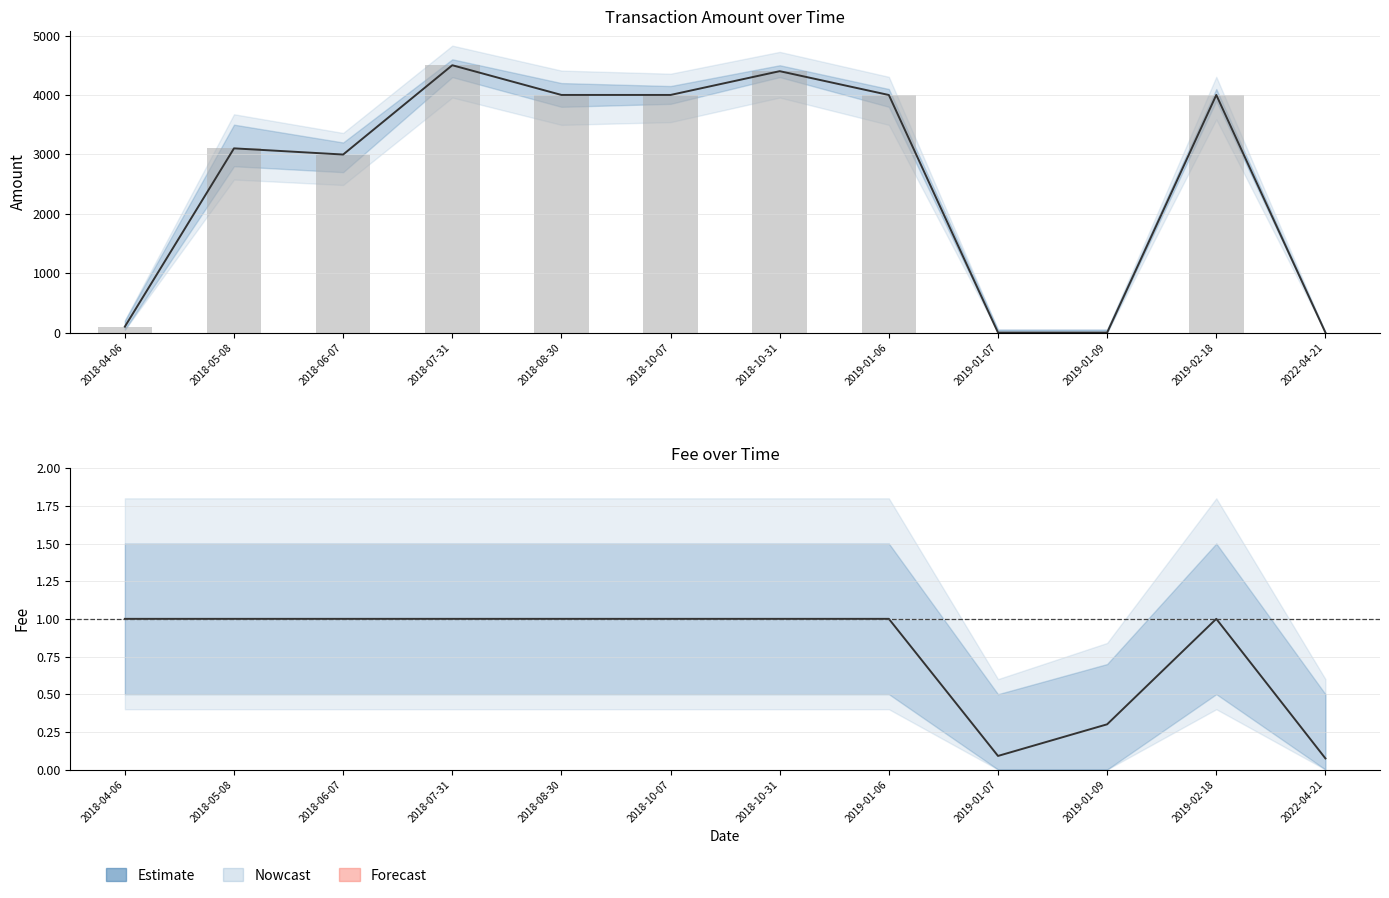

List the labels in order of Fee value, largest first.

2018-04-06, 2018-05-08, 2018-06-07, 2018-07-31, 2018-08-30, 2018-10-07, 2018-10-31, 2019-01-06, 2019-02-18, 2019-01-09, 2019-01-07, 2022-04-21